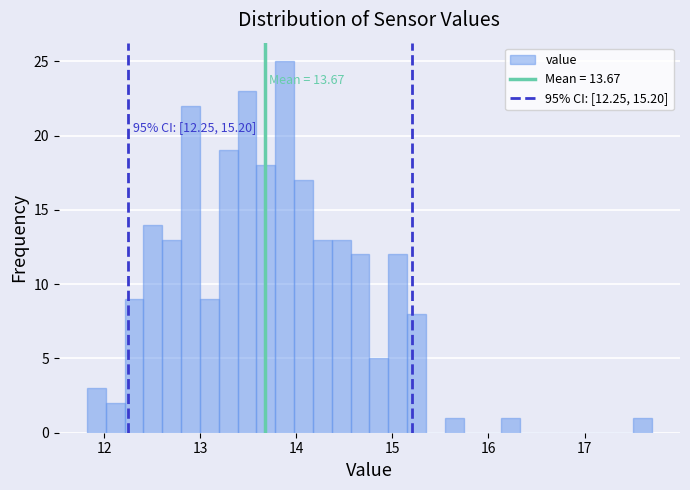

Around what value on the x-axis is the tallest bar? Give the approximate position of its centre, as read against the axis.

13.9